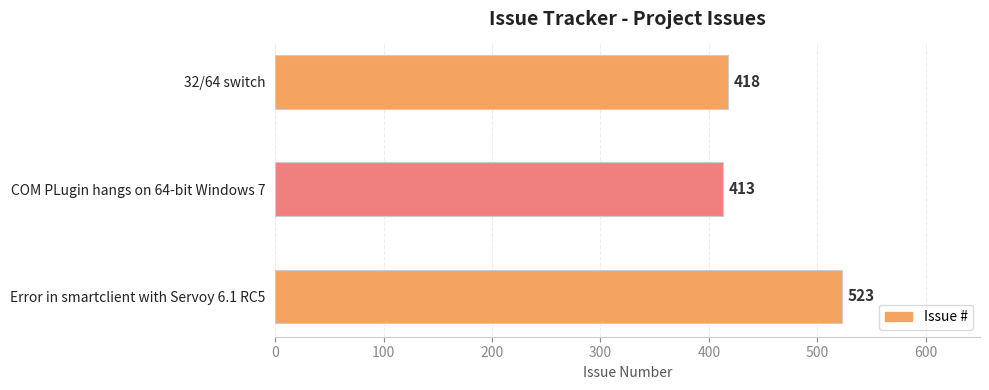

What is the change in value from Error in smartclient with Servoy 6.1 RC5 to 32/64 switch?

-105